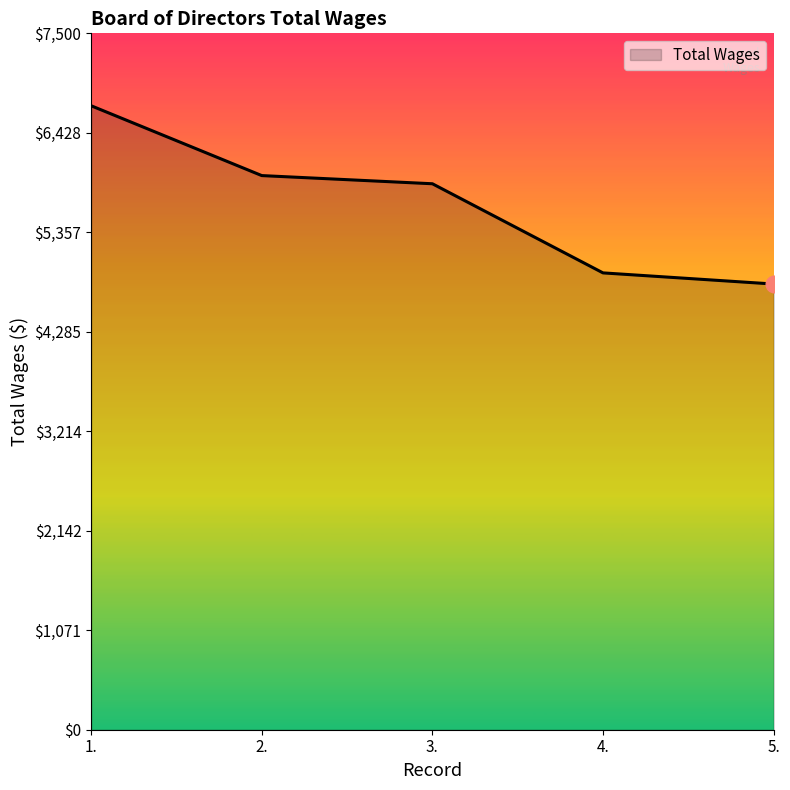

List the labels in order of value, smallest first.

5., 4., 3., 2., 1.